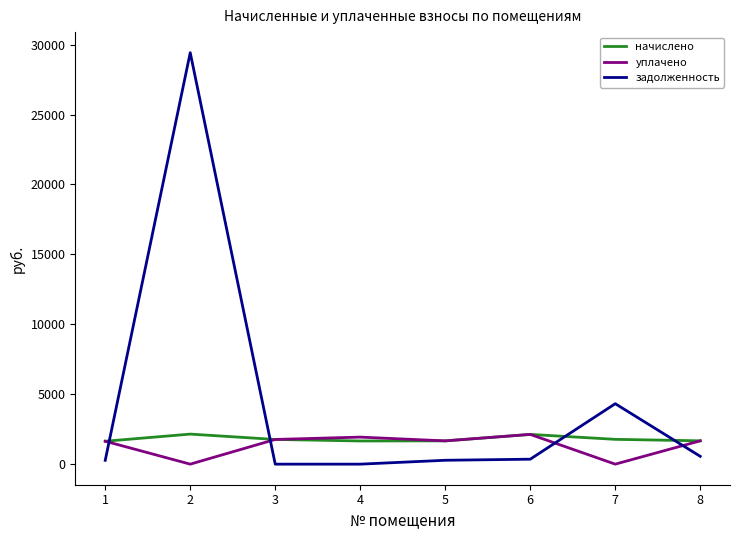

Rank the series at 2 from lowest to highest value.

уплачено, начислено, задолженность